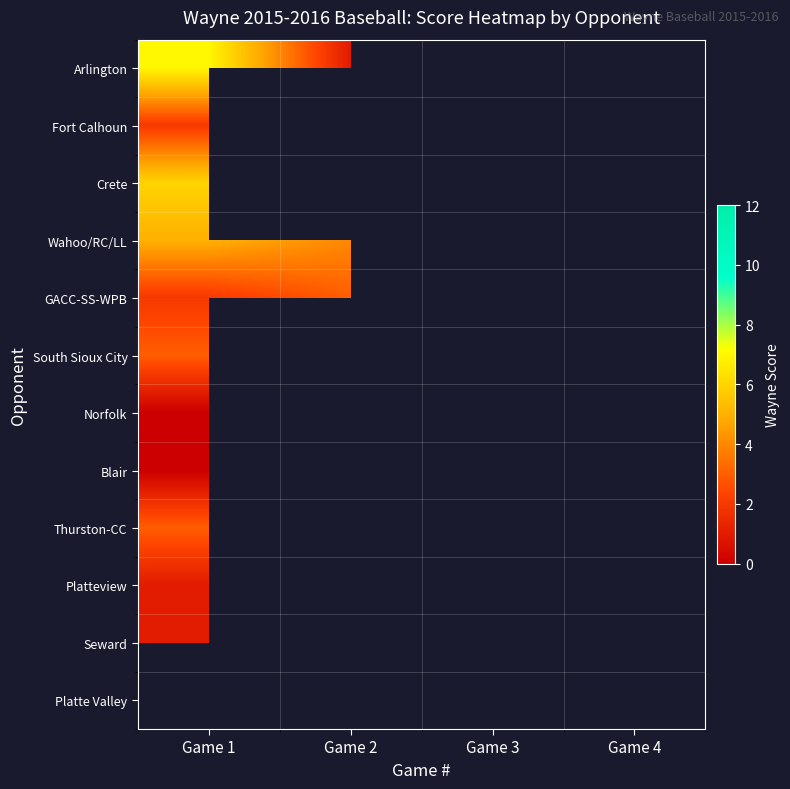

True or false: Thurston-CC has a value of 1.6 at Game 1.

False